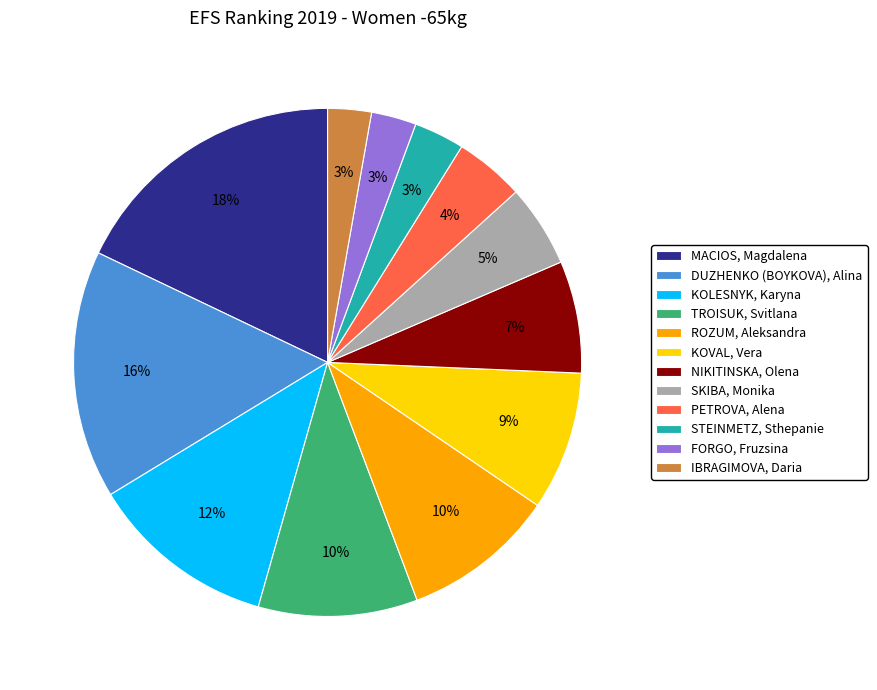

To the nearest percent, what percentage of the pie is PETROVA, Alena?

4%